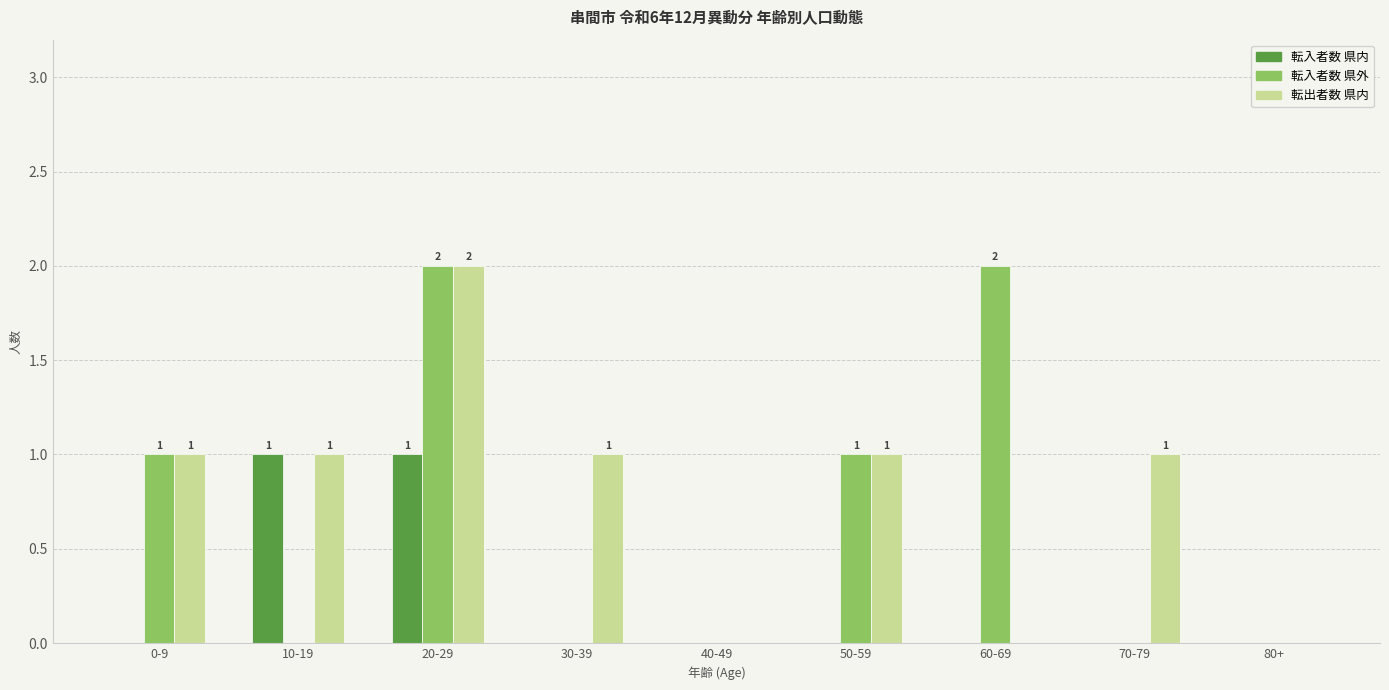

The value of 転出者数 県内 at 60-69 is 0. True or false?

True